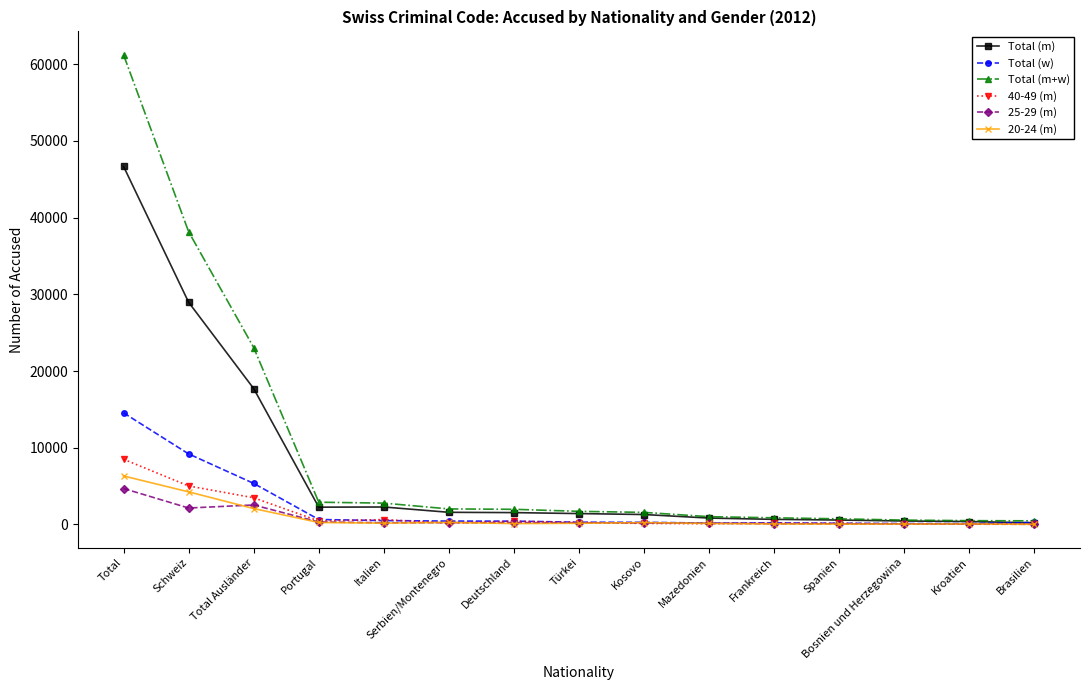

At which label does Total (w) reach its peak?

Total